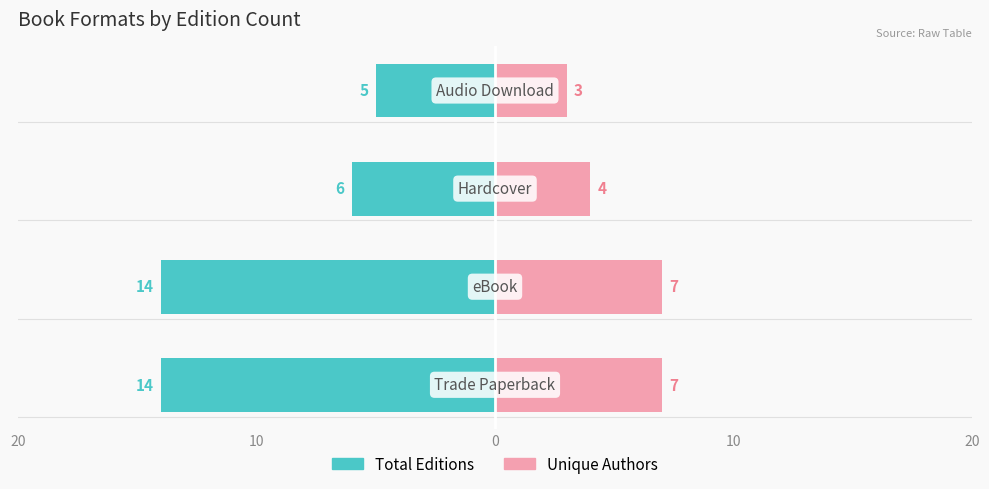

Reading left to right, transcribe all the data shown in this chart.

Total Editions: 20=-14	10=-14	0=-6	10=-5
Unique Authors: 20=7	10=7	0=4	10=3